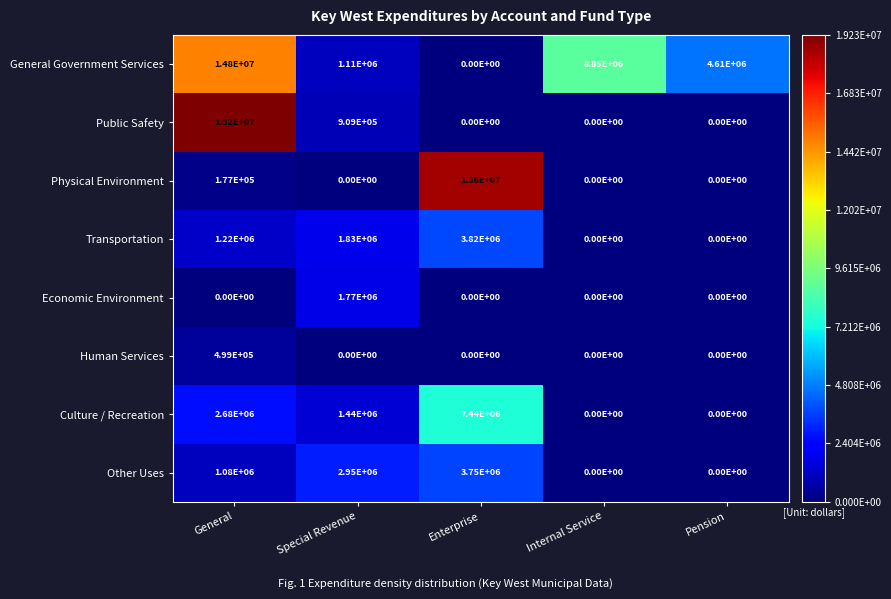

Count the number of categories in the chart.

5